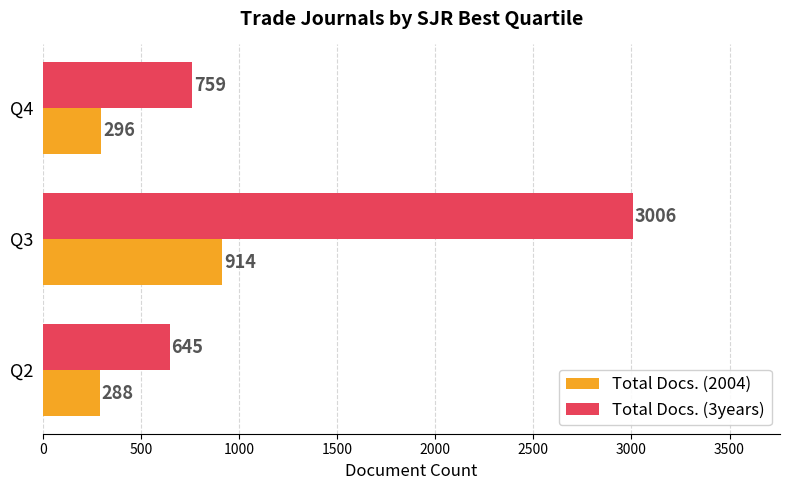

At how many categories does at least one series exceed 1742?

1